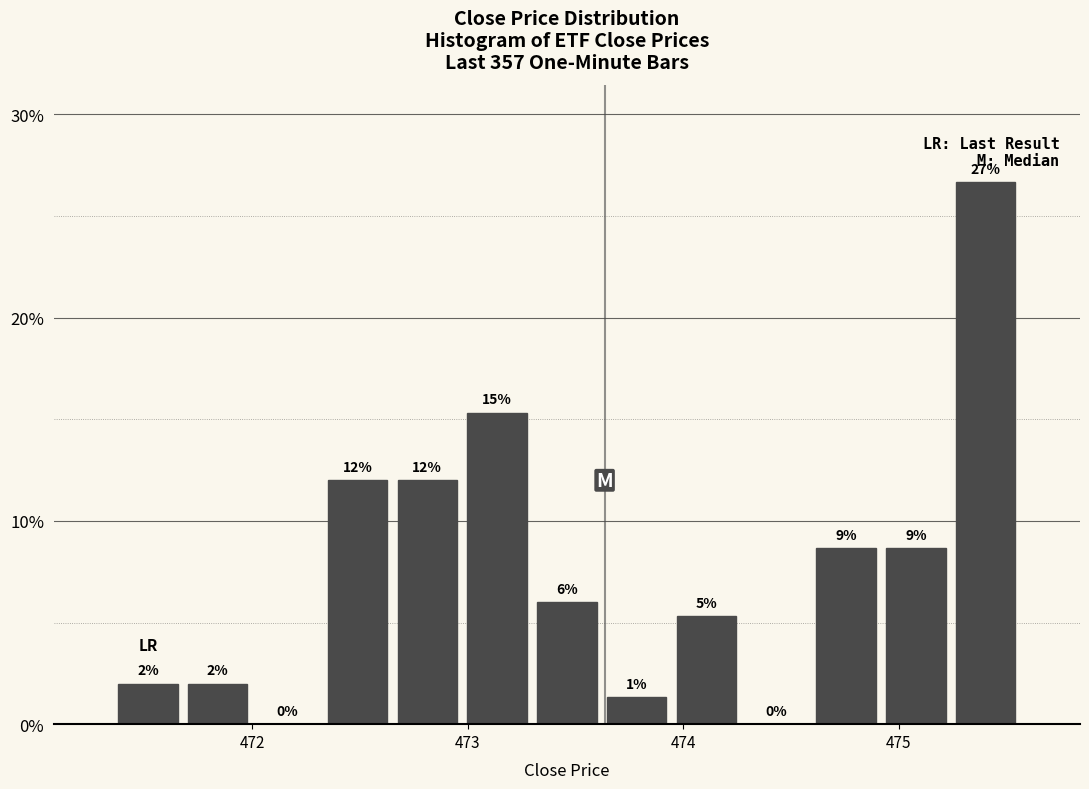

Around what value on the x-axis is the tallest bar? Give the approximate position of its centre, as read against the axis.

475.4